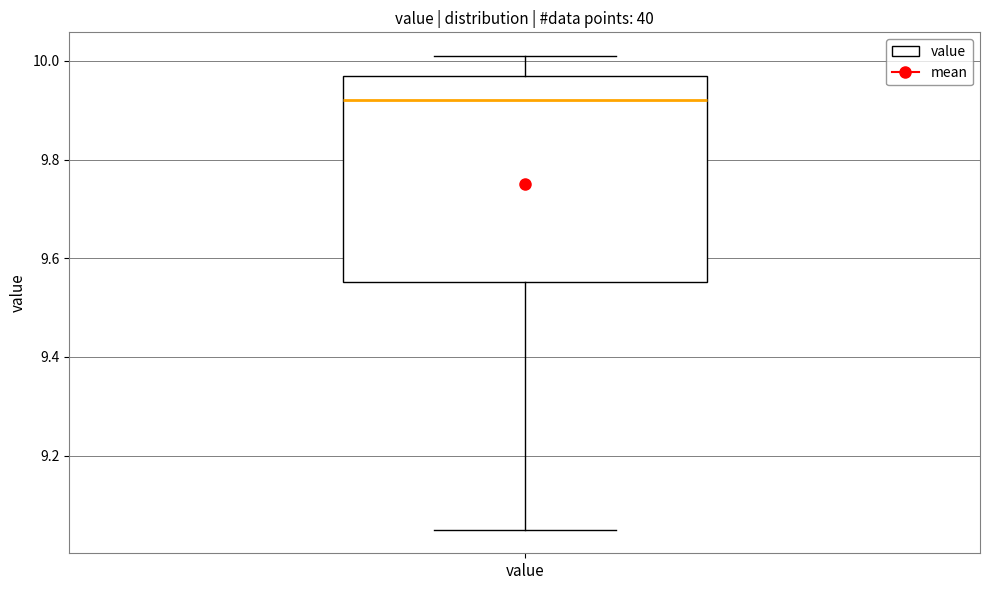

Where is the upper edge of the box for value on the y-axis? The values are not printed on the chart, so give them approximately, as read against the axis.

9.98